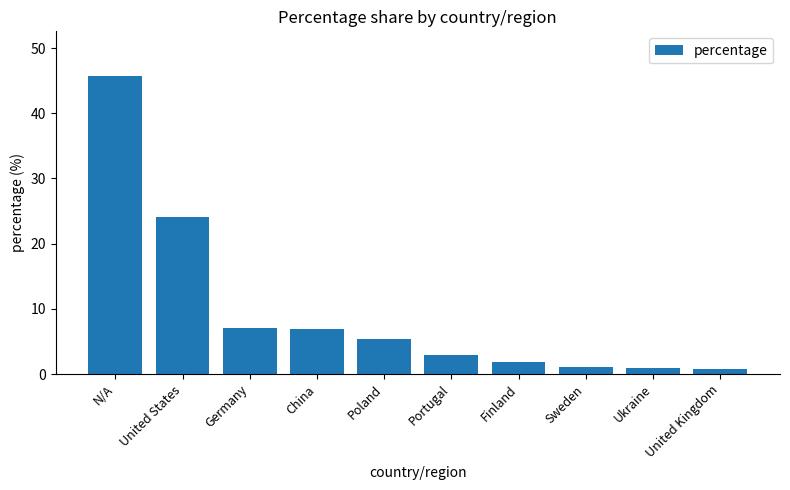

Which has a higher value, N/A or Germany?

N/A